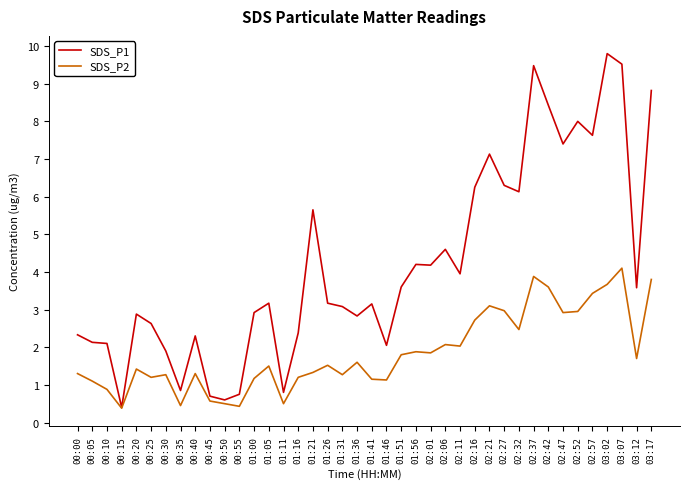

What is the maximum value for SDS_P1?

9.8